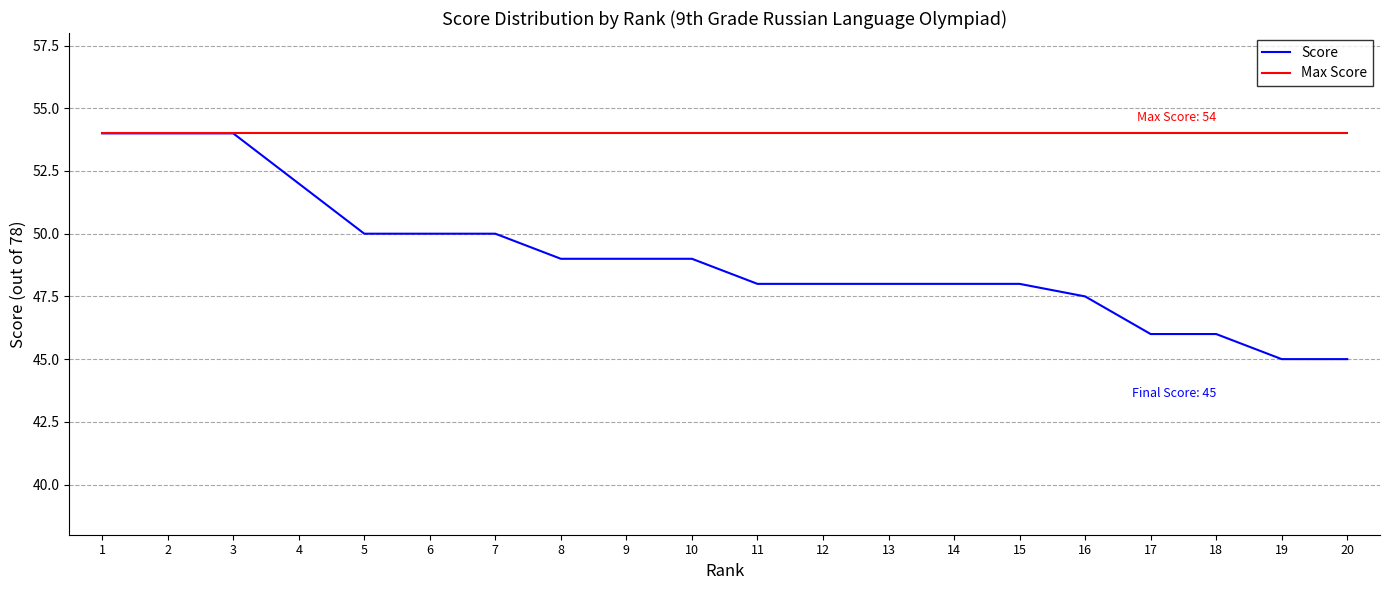

Read the Max Score value at 6.

54.0